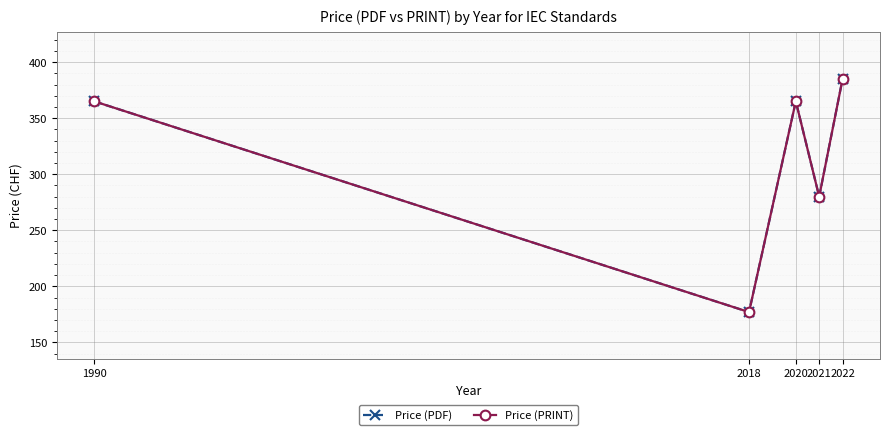

Reading left to right, extract all data points from this chart.

Price (PDF): 365	177	365	280	385
Price (PRINT): 365	177	365	280	385